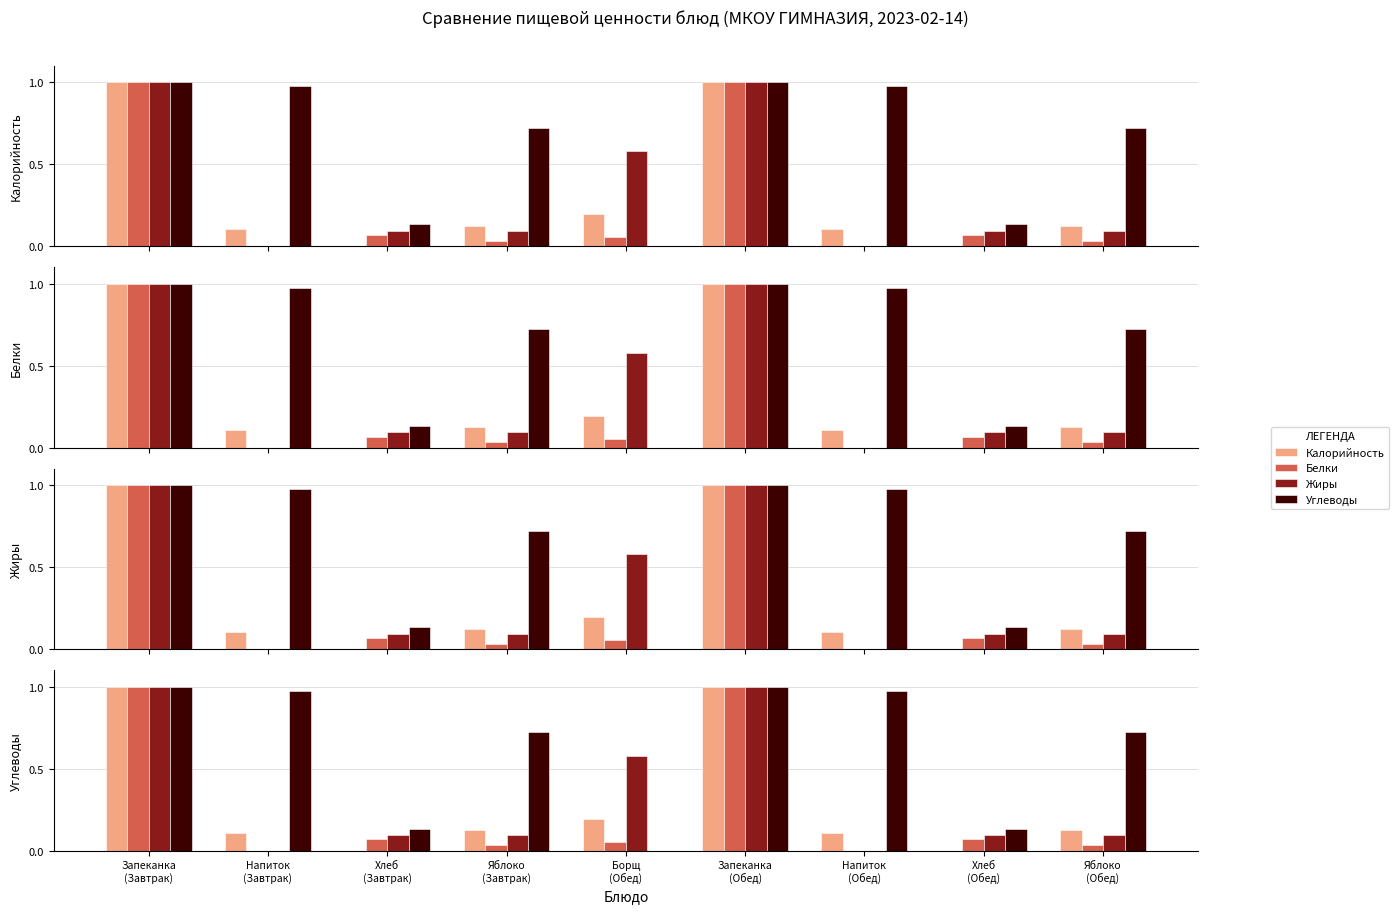

Reading right to left, what are all the values shown in this chart?

Калорийность: Яблоко
(Обед)=0.1	Хлеб
(Обед)=0.0	Напиток
(Обед)=0.1	Запеканка
(Обед)=1.0	Борщ
(Обед)=0.2	Яблоко
(Завтрак)=0.1	Хлеб
(Завтрак)=0.0	Напиток
(Завтрак)=0.1	Запеканка
(Завтрак)=1.0
Белки: Яблоко
(Обед)=0.0	Хлеб
(Обед)=0.1	Напиток
(Обед)=0.0	Запеканка
(Обед)=1.0	Борщ
(Обед)=0.1	Яблоко
(Завтрак)=0.0	Хлеб
(Завтрак)=0.1	Напиток
(Завтрак)=0.0	Запеканка
(Завтрак)=1.0
Жиры: Яблоко
(Обед)=0.1	Хлеб
(Обед)=0.1	Напиток
(Обед)=0.0	Запеканка
(Обед)=1.0	Борщ
(Обед)=0.6	Яблоко
(Завтрак)=0.1	Хлеб
(Завтрак)=0.1	Напиток
(Завтрак)=0.0	Запеканка
(Завтрак)=1.0
Углеводы: Яблоко
(Обед)=0.7	Хлеб
(Обед)=0.1	Напиток
(Обед)=1.0	Запеканка
(Обед)=1.0	Борщ
(Обед)=0.0	Яблоко
(Завтрак)=0.7	Хлеб
(Завтрак)=0.1	Напиток
(Завтрак)=1.0	Запеканка
(Завтрак)=1.0